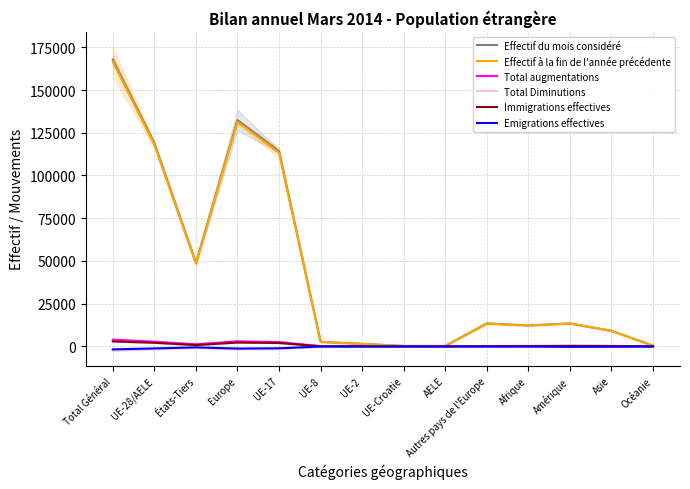

Rank the series by their maximum value, from lowest to highest.

Total Diminutions, Emigrations effectives, Immigrations effectives, Total augmentations, Effectif à la fin de l'année précédente, Effectif du mois considéré